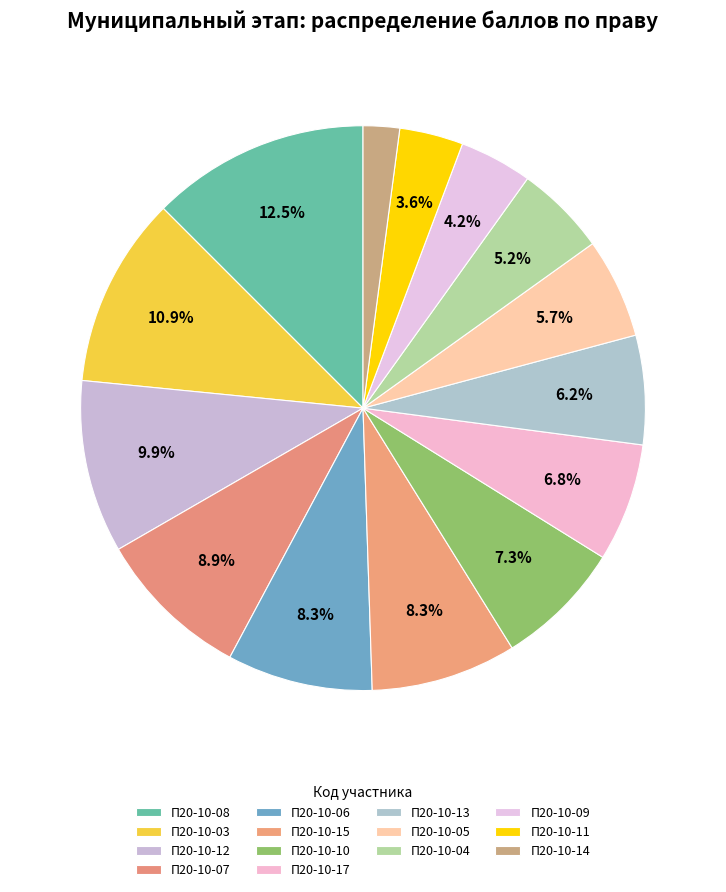

How many slices are in this pie chart?

14